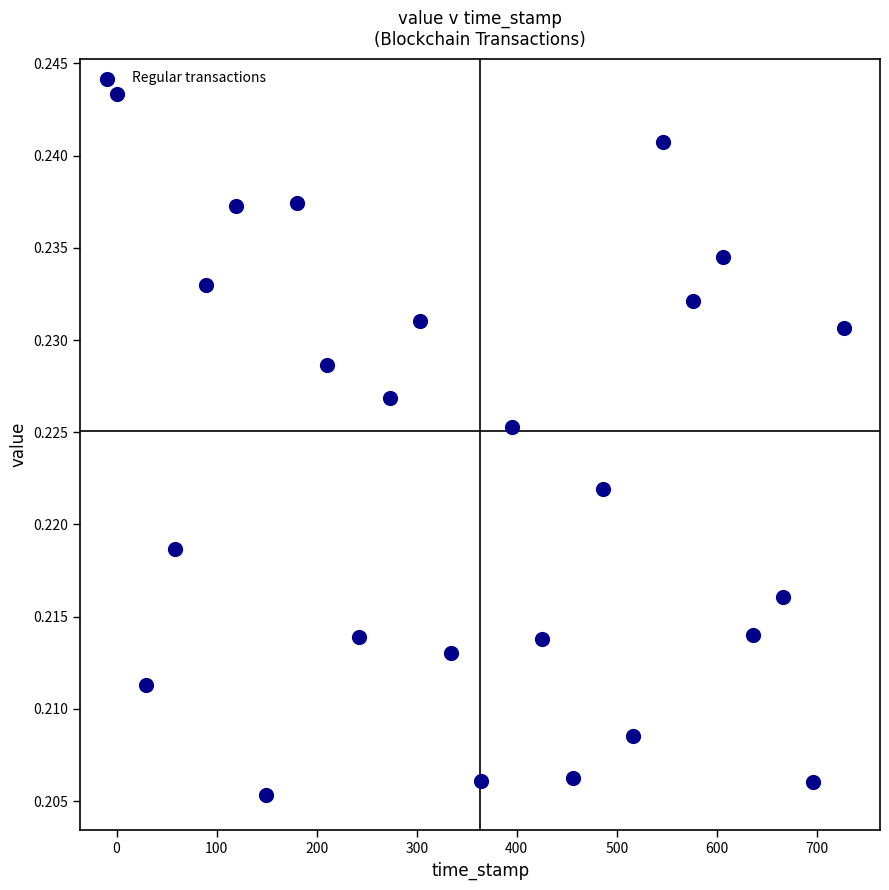

What is the range of X values (max minus min)?

726.7